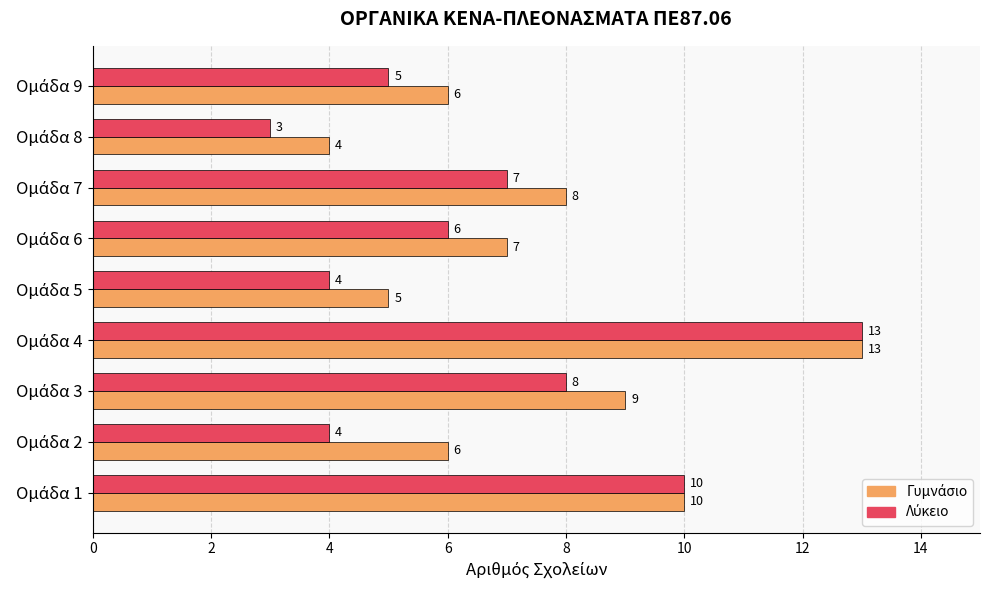

What is the greatest value displayed?

13